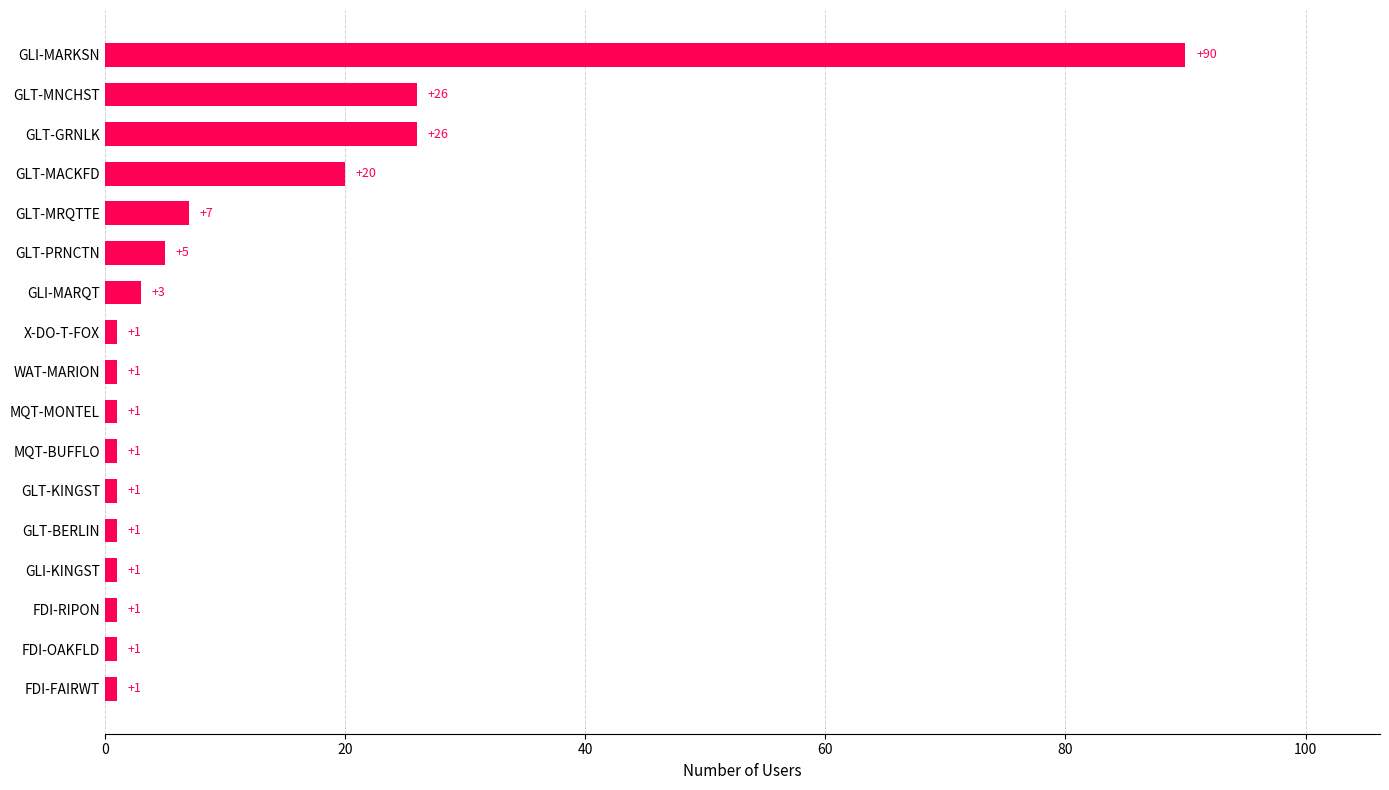

Approximately how many times larger is the value at GLT-MNCHST compared to GLT-PRNCTN?

5.2